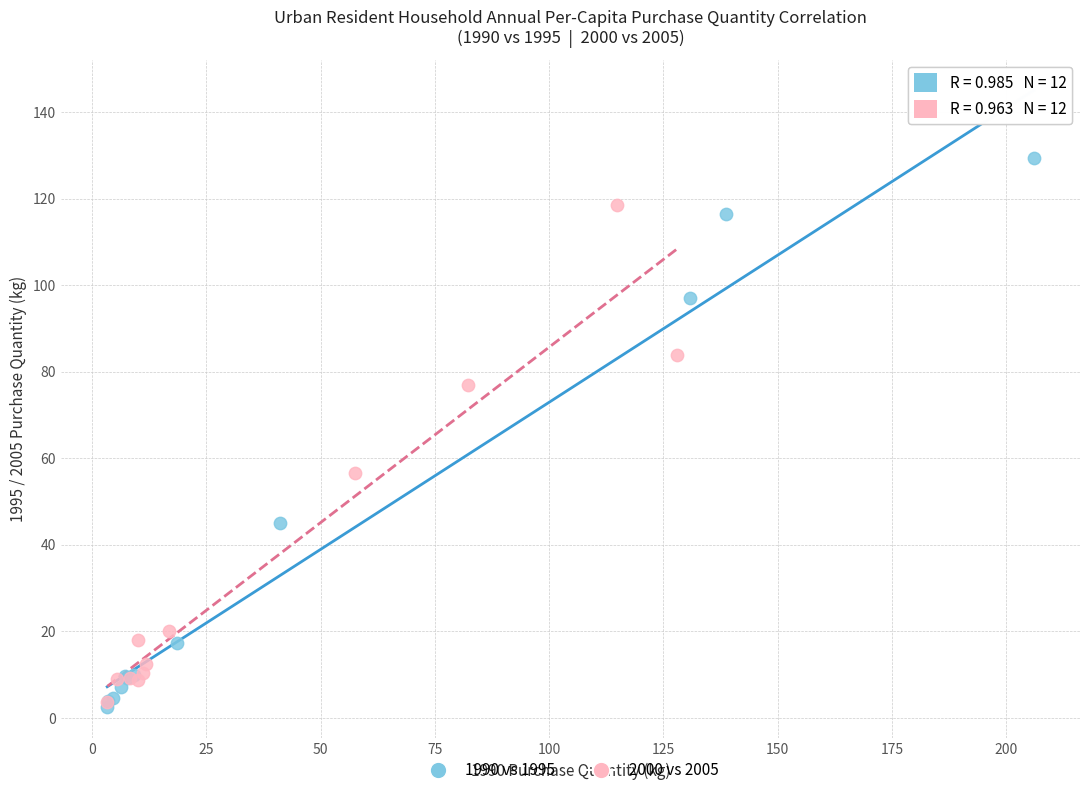

Which series contains the lowest Y value?

1990 vs 1995